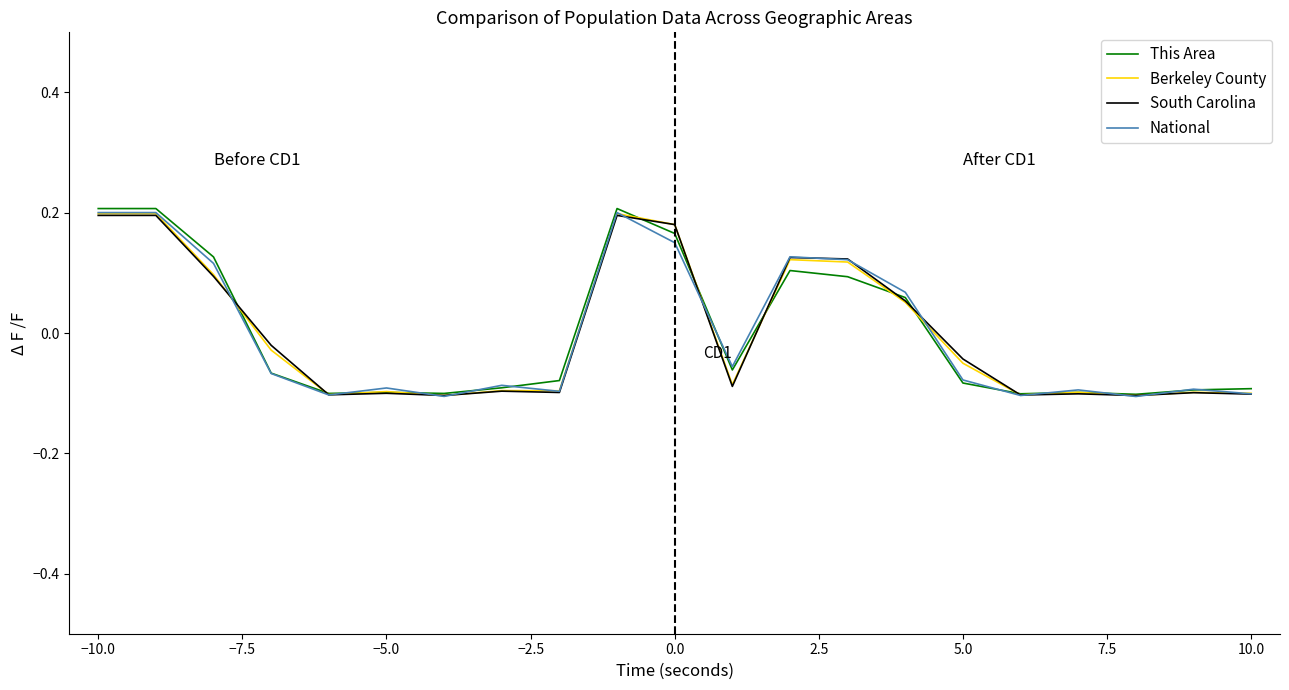

Is the value of Berkeley County at 5.0 greater than the value of National at −5.0?

Yes